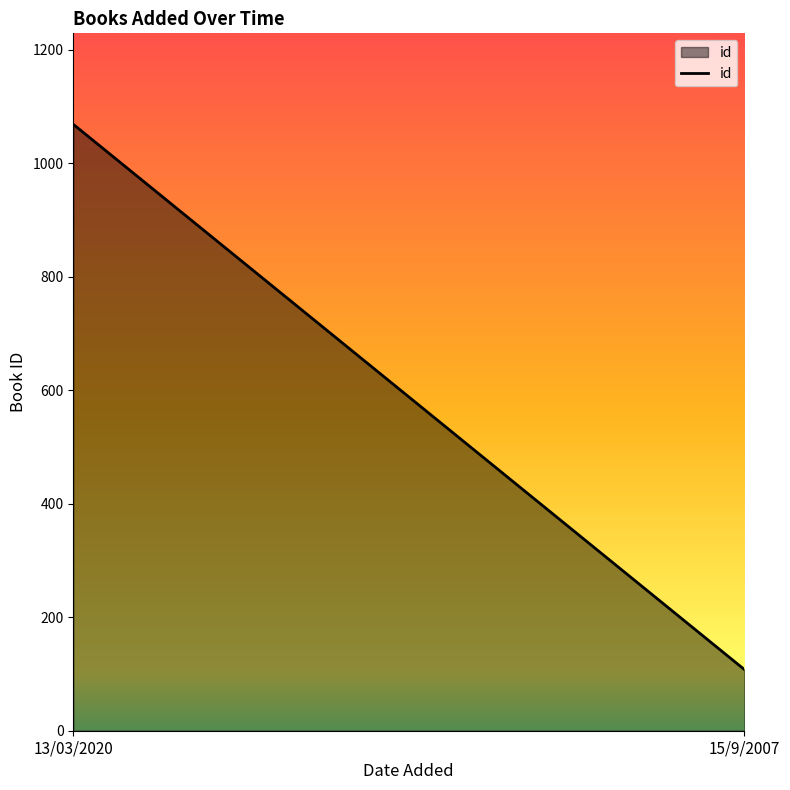

Does the chart have visible grid lines?

No